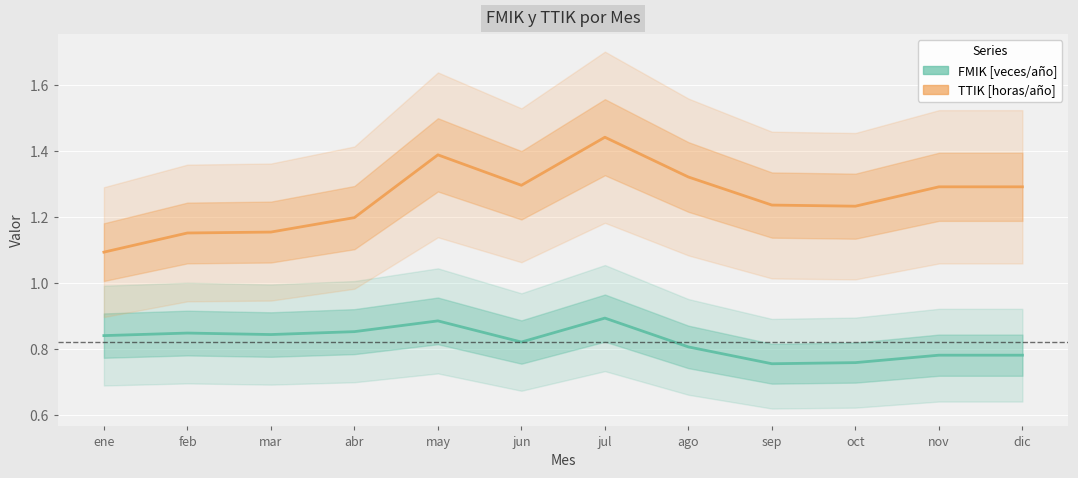

Between oct and dic, which series saw the biggest shift?

TTIK [horas/año]